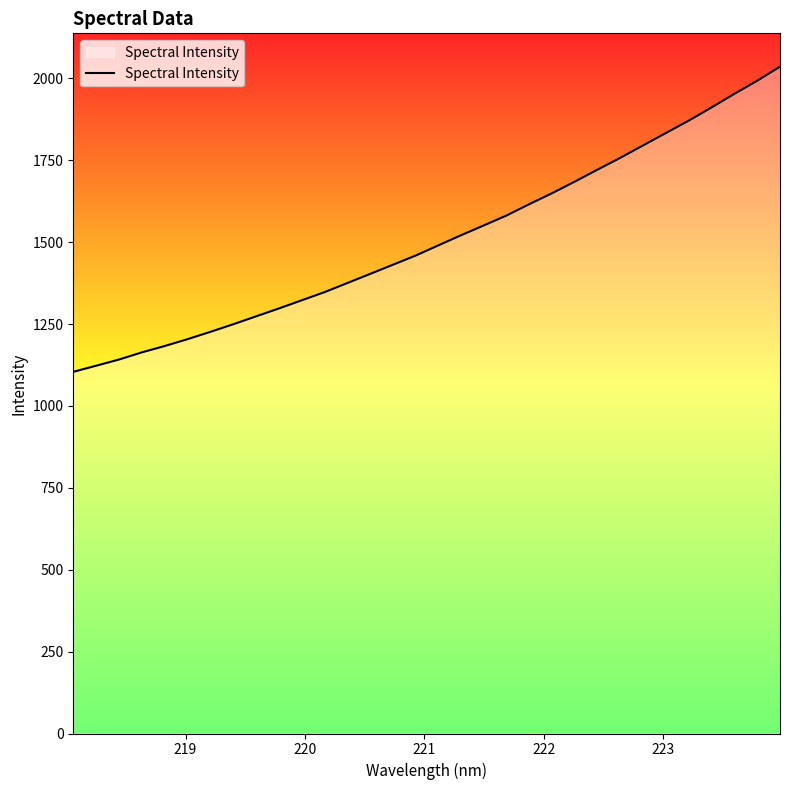

What is the difference between the maximum and minimum values?

931.5